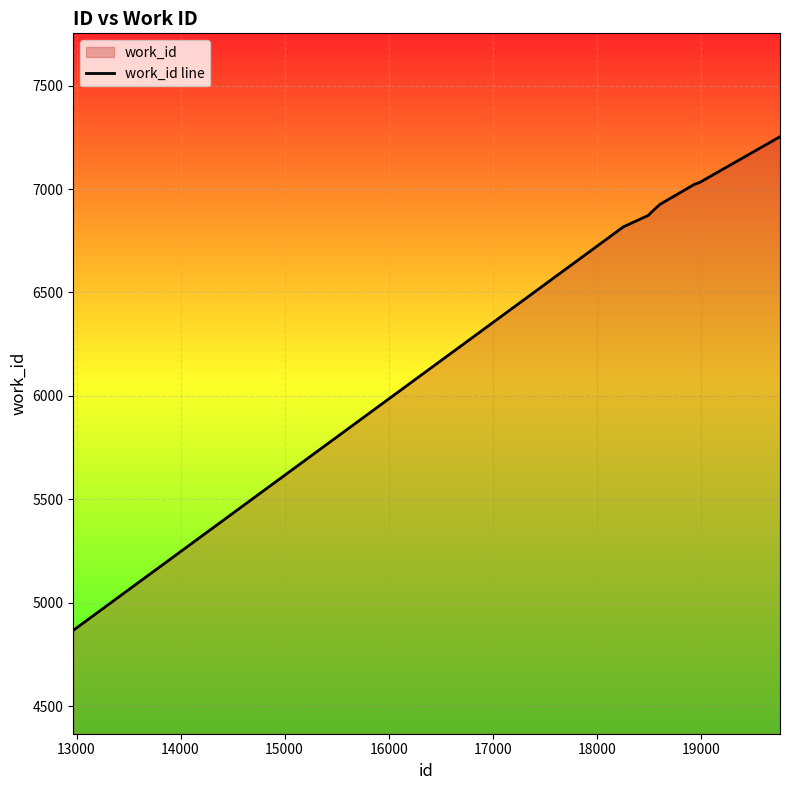

Reading left to right, extract all data points from this chart.

4866	6817	6873	6882	6910	6911	6927	7022	7033	7253